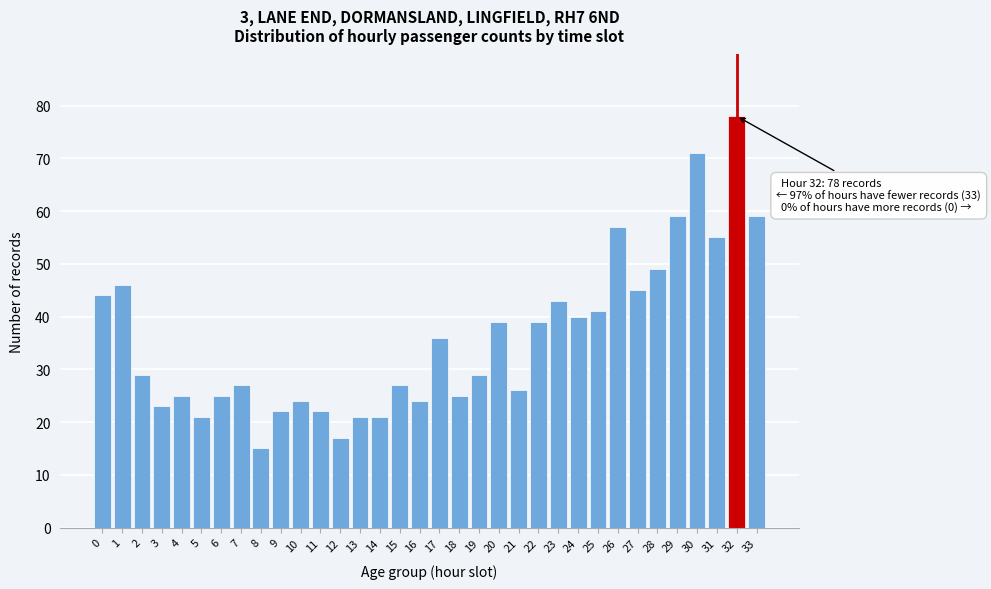

What is the value of the 32nd bar from the left?

55